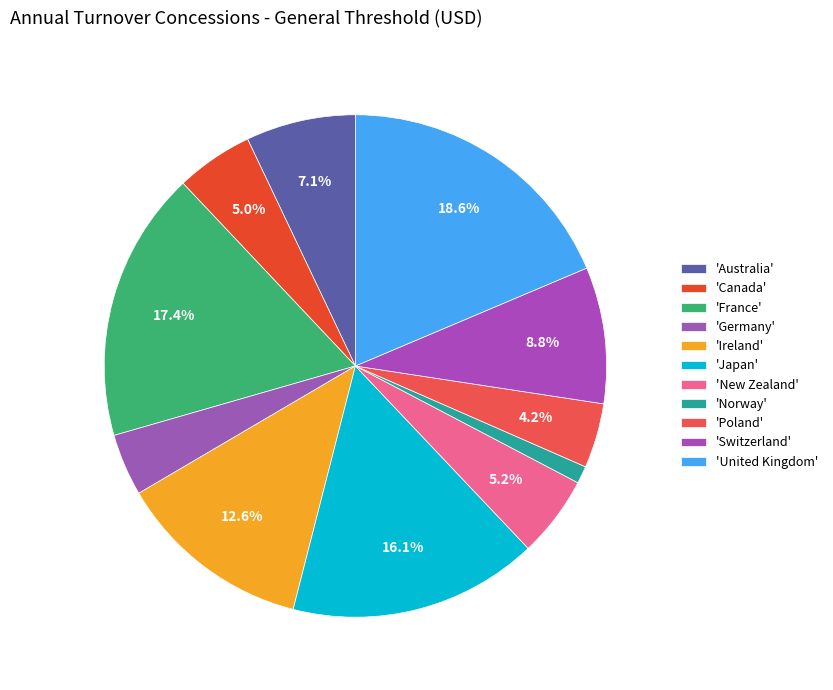

How many slices are in this pie chart?

11